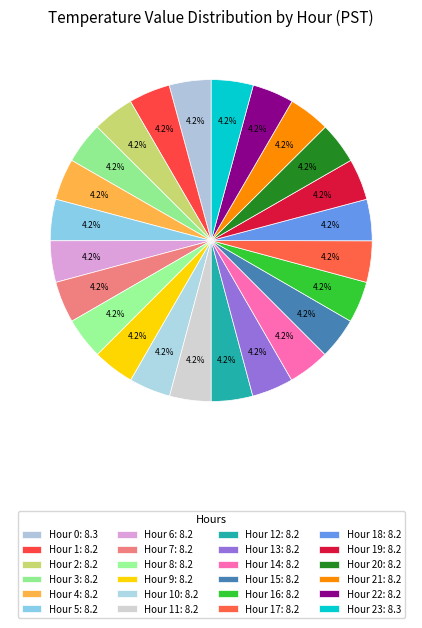

How many slices are in this pie chart?

24